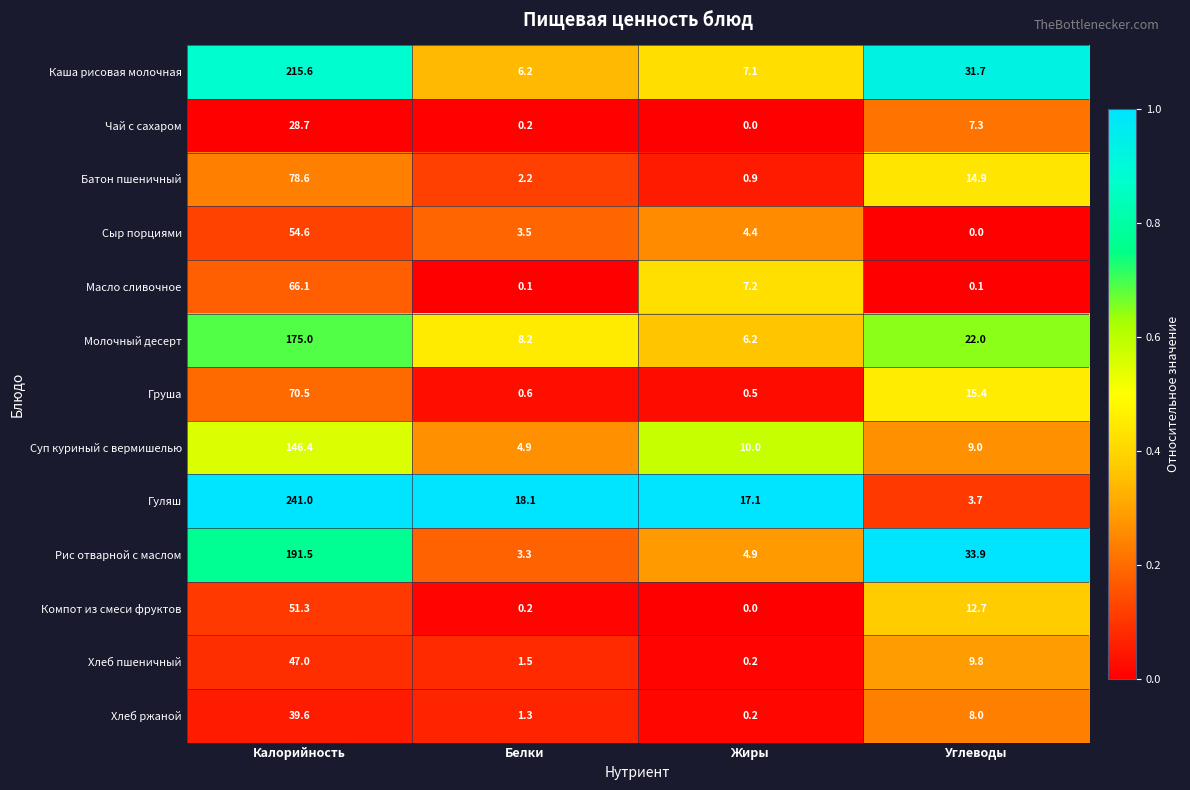

True or false: Батон пшеничный has a value of 5.9 at Углеводы.

False